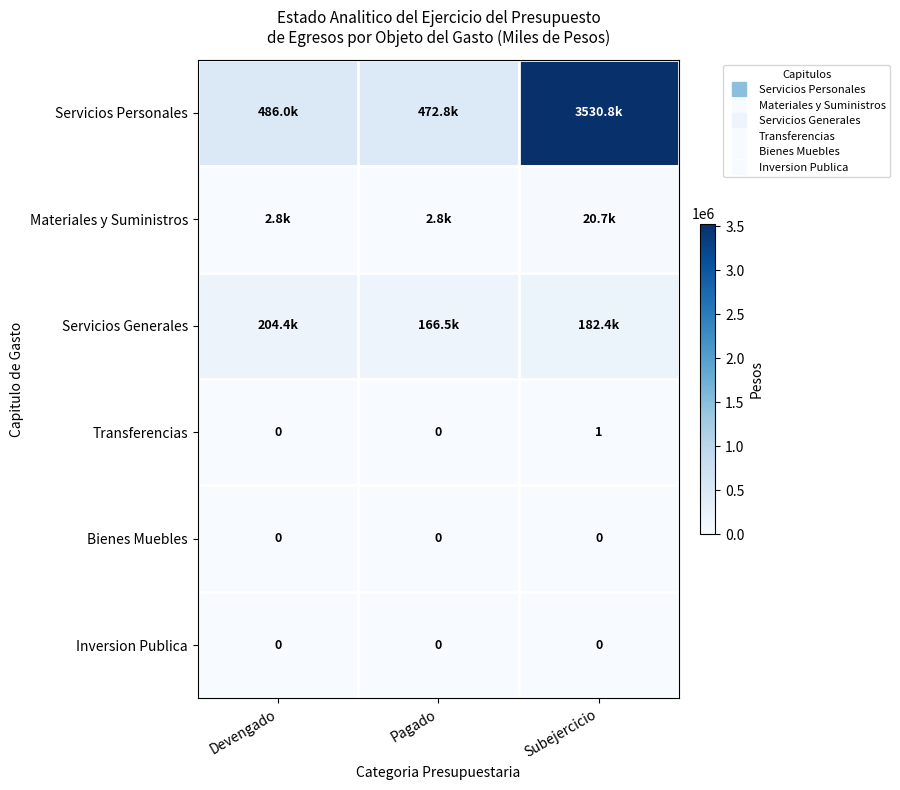

What is the difference between the highest and lowest values at Subejercicio?

3530778.0